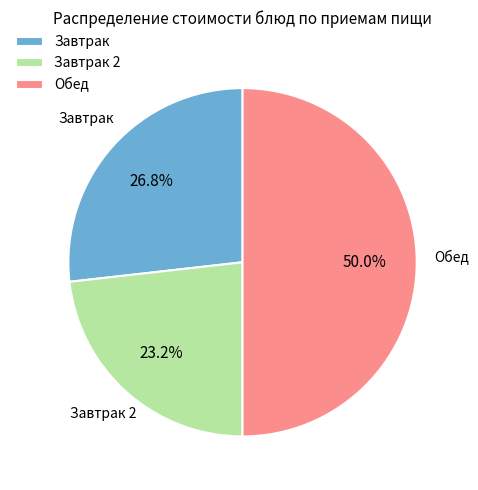

Count the number of slices in the pie.

3